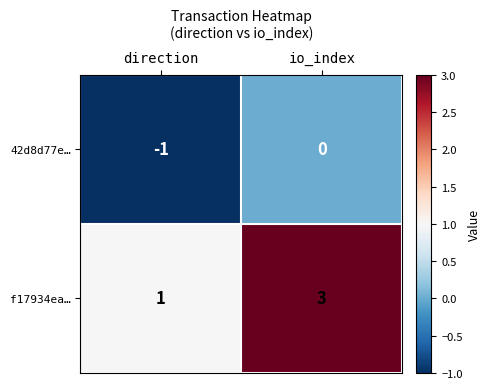

Which series has the largest total across all categories?

f17934ea…